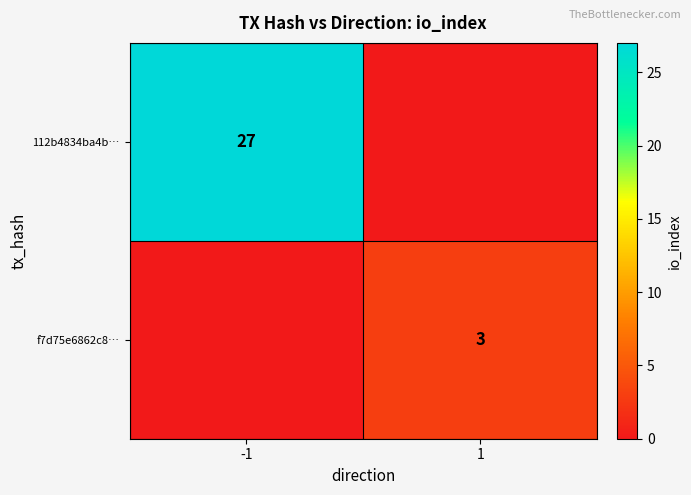

Is the value of f7d75e6862c8… at 1 greater than the value of 112b4834ba4b… at -1?

No